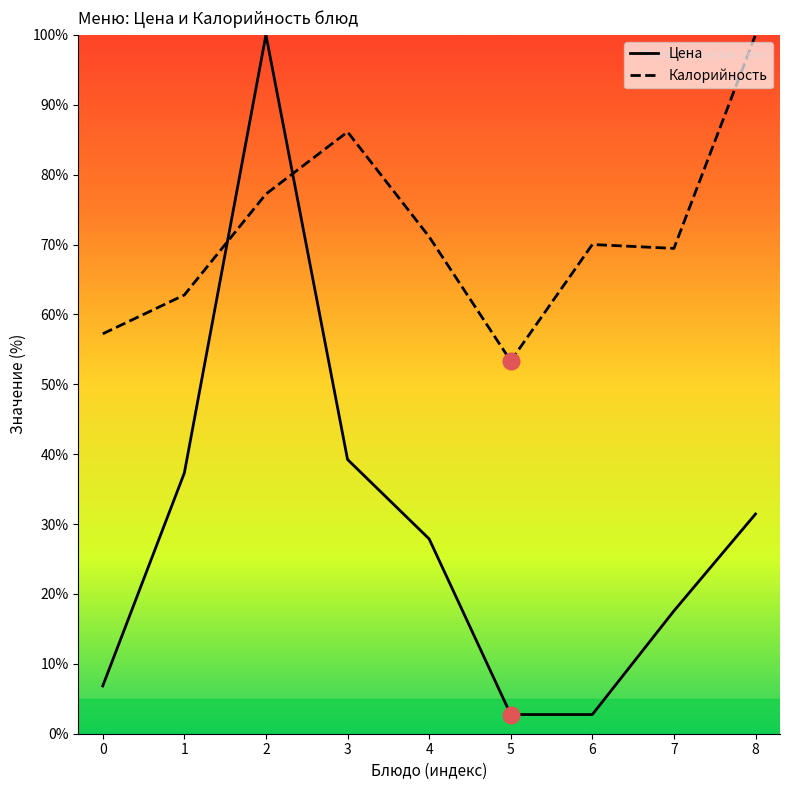

Where is the first local maximum for Цена?

2